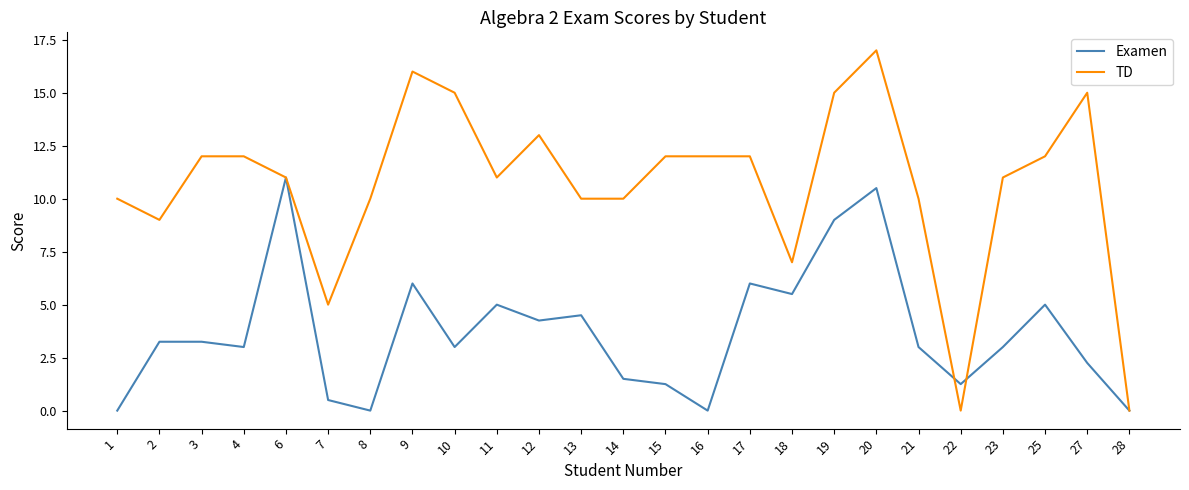

List the series in order of their peak value, lowest first.

Examen, TD